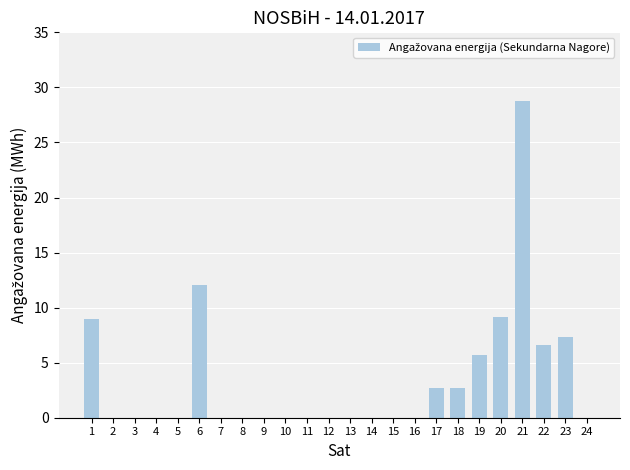

What is the sum of all values?

84.1